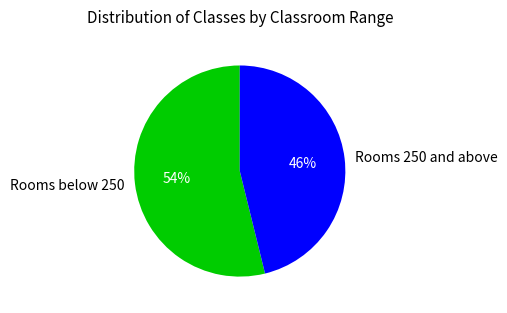

Is it true that Rooms 250 and above is 36% of the pie?

False